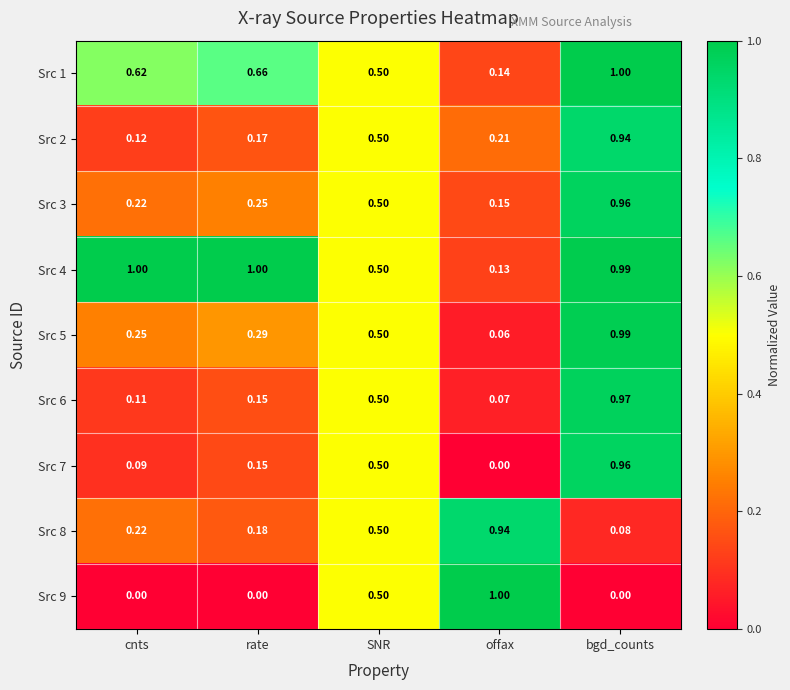

At which label does Src 2 reach its minimum?

cnts